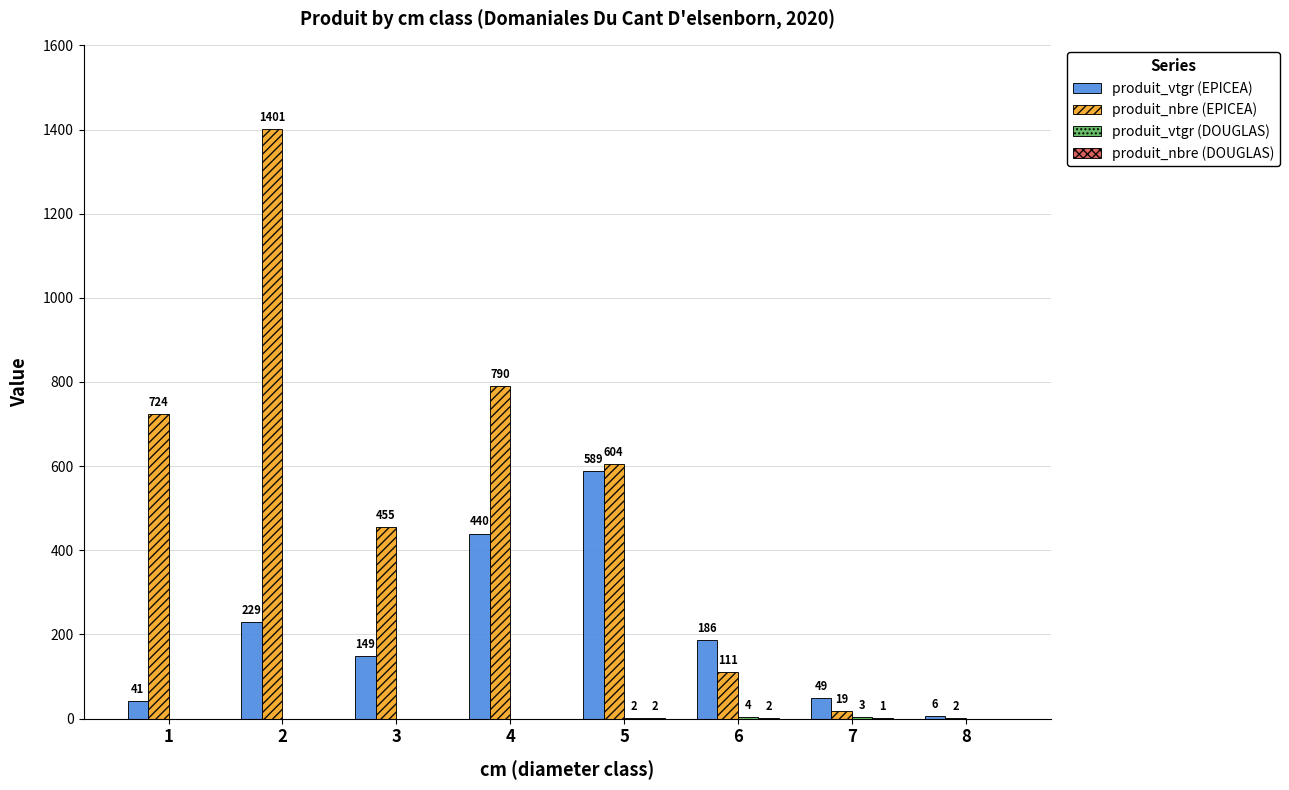

True or false: produit_nbre (EPICEA) has a value of 49.3 at 6.

False